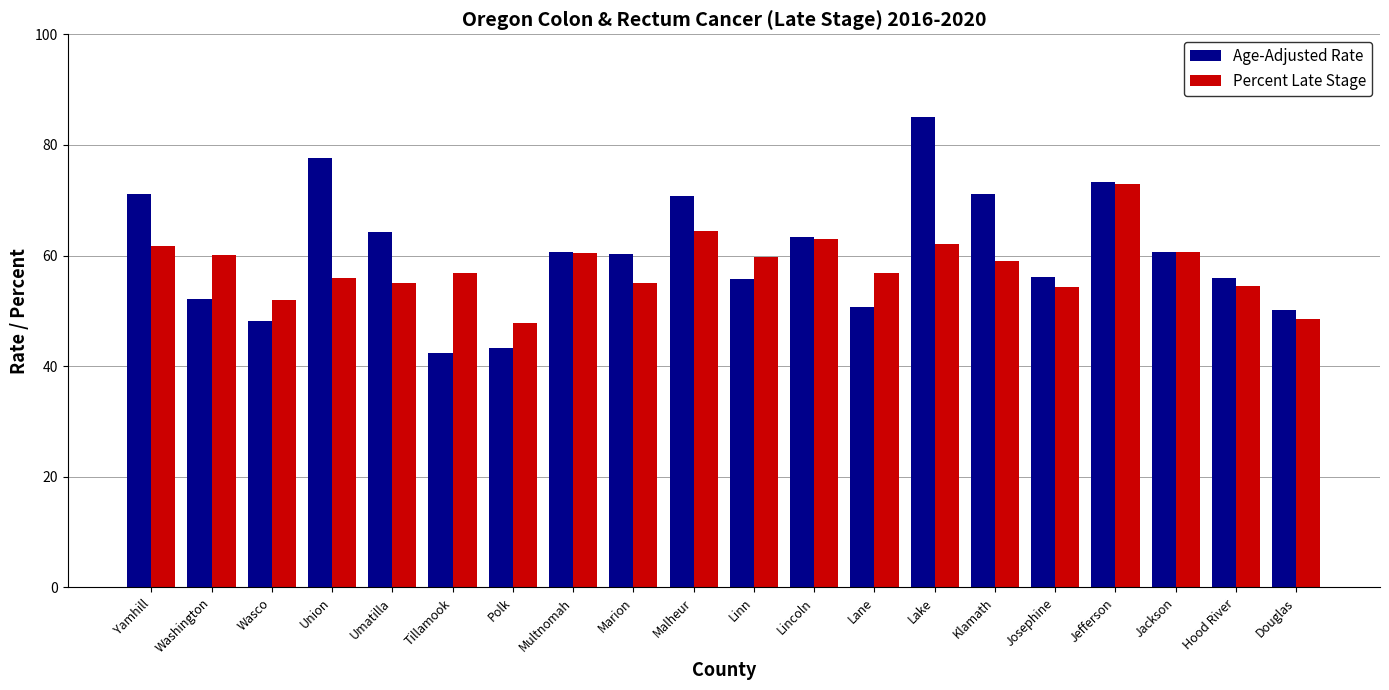

What is the lowest value of the Percent Late Stage series?

47.8